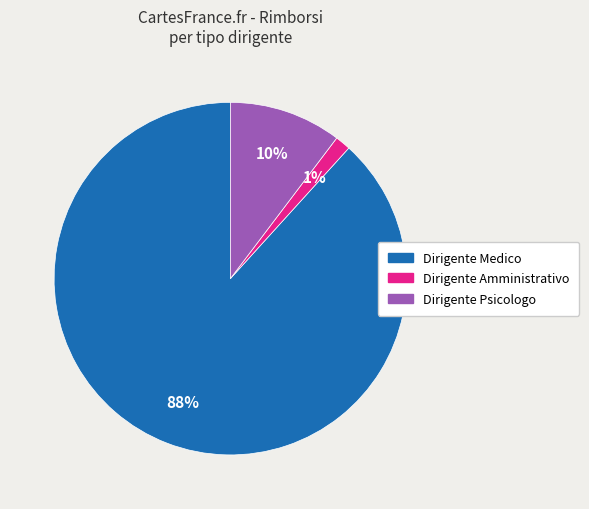

Is the sum of Dirigente Amministrativo and Dirigente Medico greater than half?

Yes